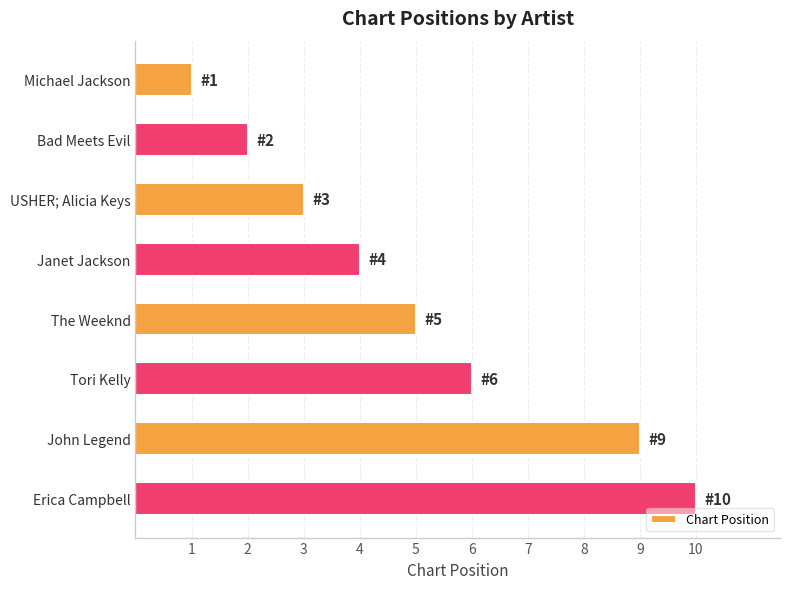

Reading top to bottom, extract all data points from this chart.

1	2	3	4	5	6	9	10